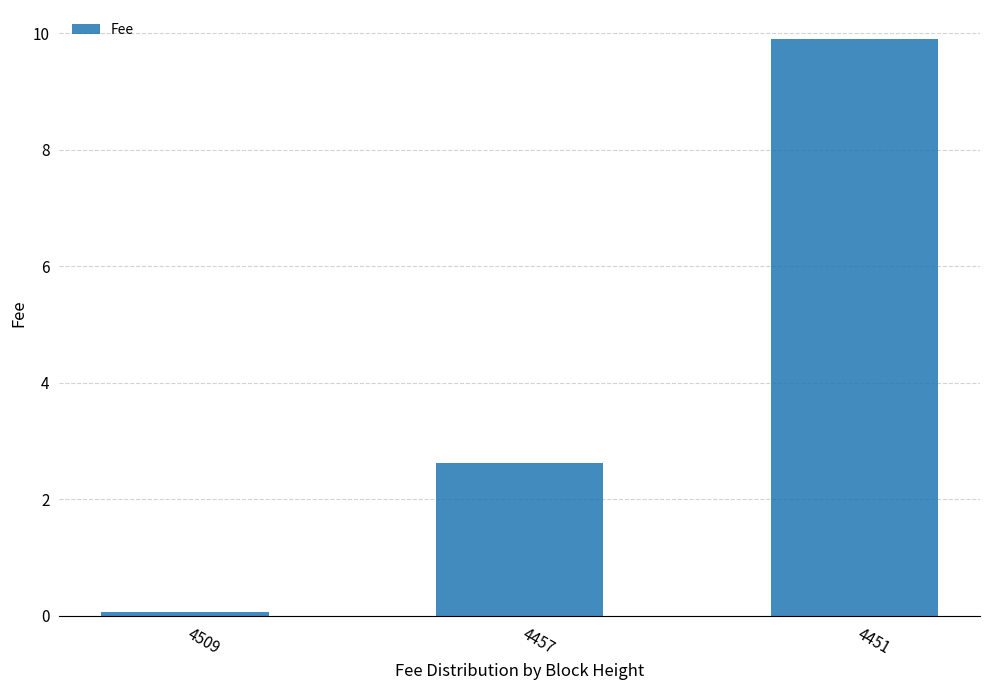

The chart shows a value of 3.8 at 4457. True or false?

False